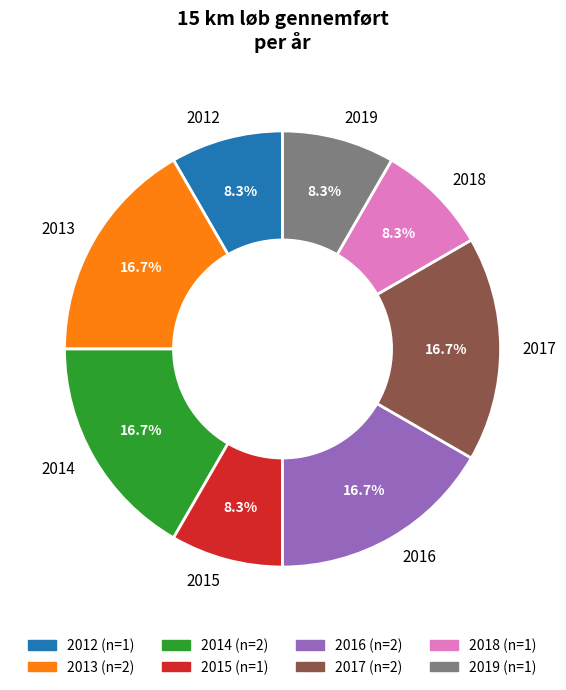

Is there a majority slice in this chart?

No